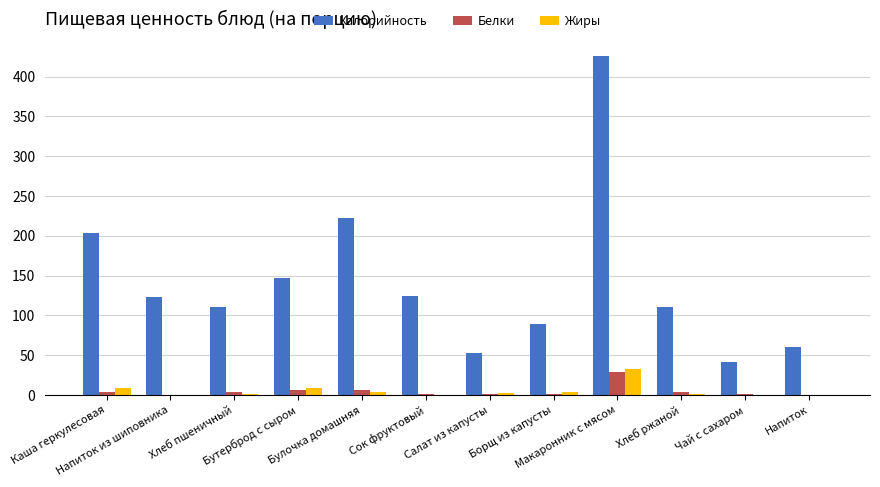

Which series has the widest spread of values?

Калорийность